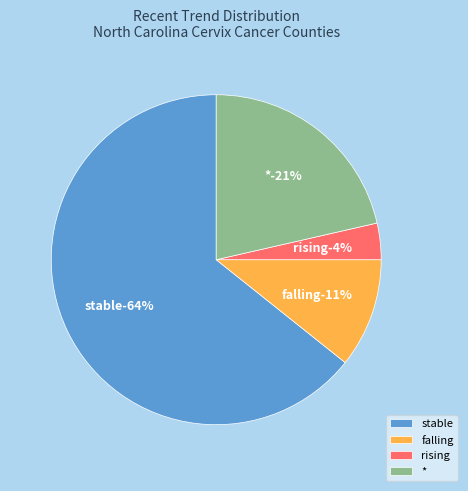

Which slice represents more than half of the pie?

stable